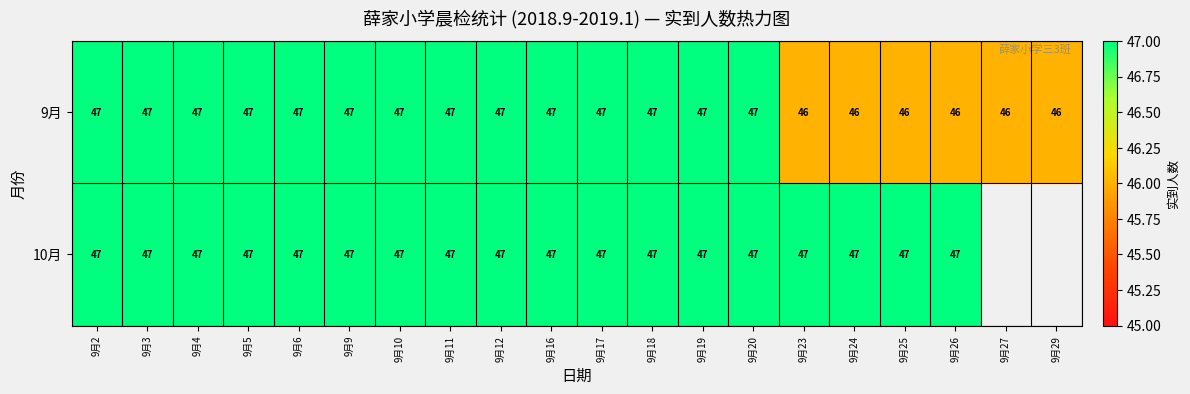

At which category is the sum across all series the highest?

9月2